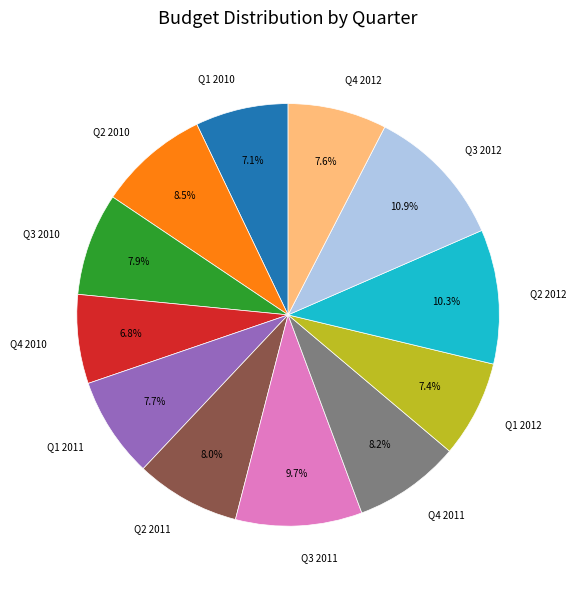

Is Q4 2012 the majority of the pie?

No